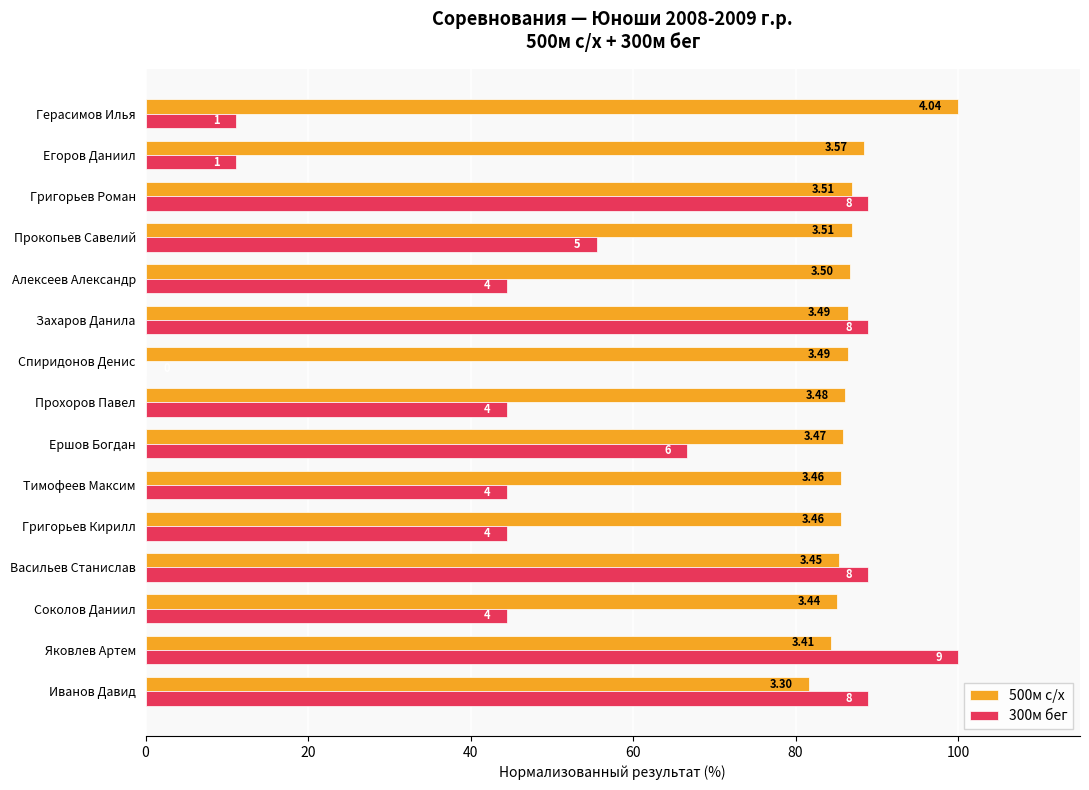

At which category does the chart reach its peak across all series?

Герасимов Илья